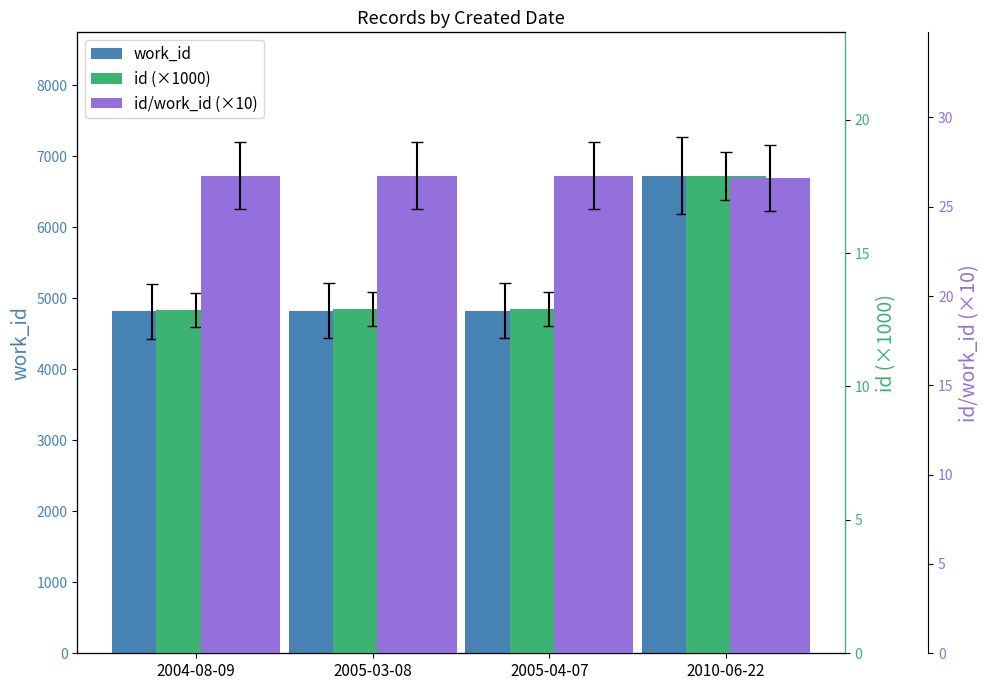

Which series has the largest range (max minus min)?

work_id